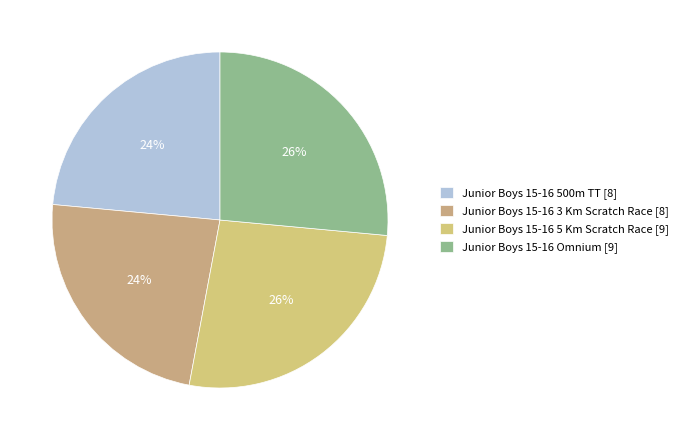

Count the number of slices in the pie.

4